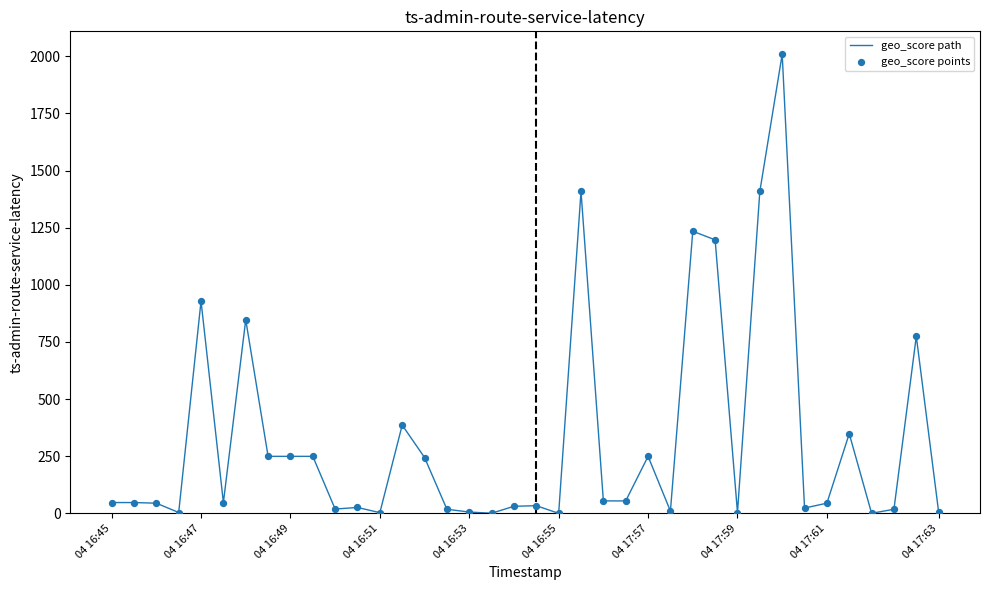

What is the difference between the maximum and minimum values?

2008.7